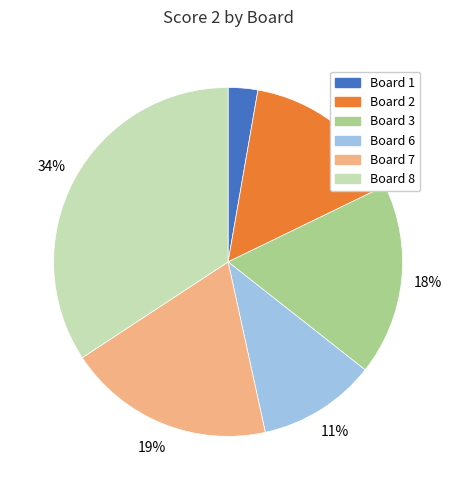

How many slices are in this pie chart?

6